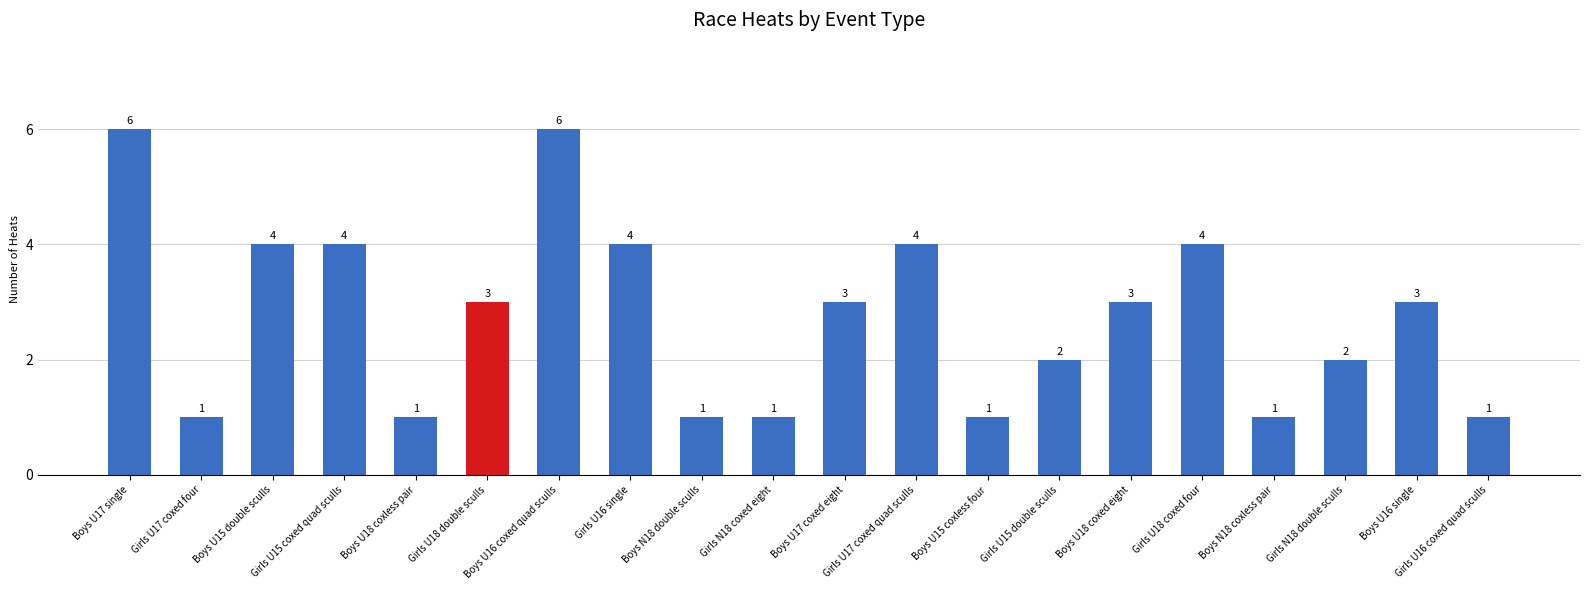

What is the label of the 14th bar from the right?

Boys U16 coxed quad sculls